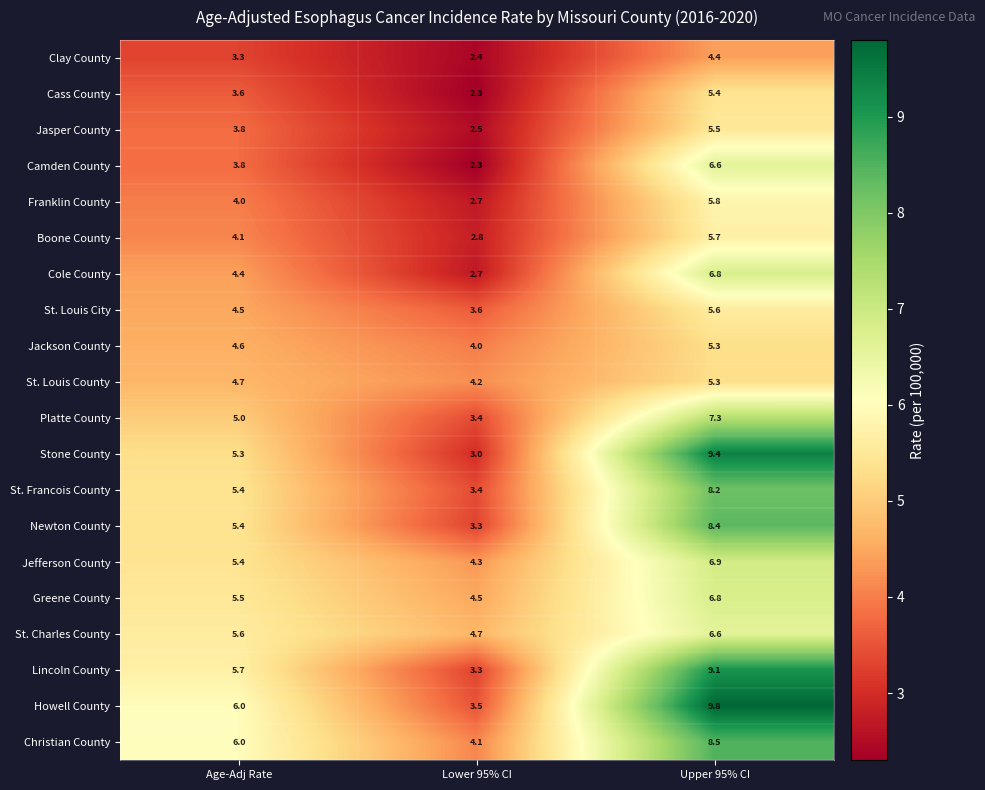

What is the total value across all series at Age-Adj Rate?

96.1